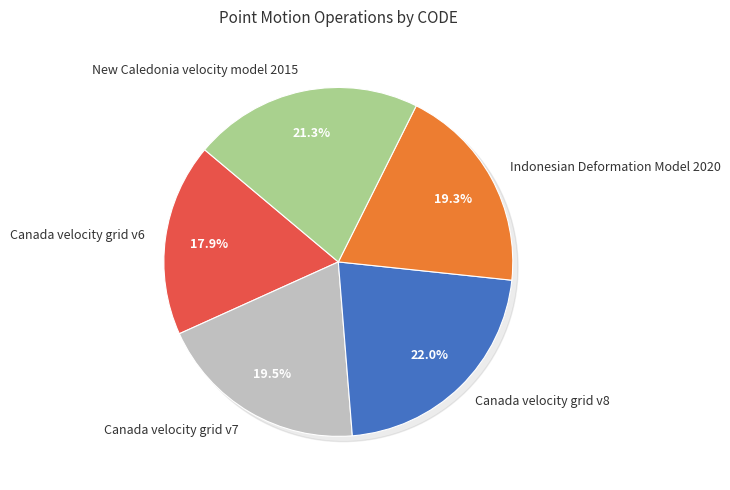

To the nearest percent, what percentage of the pie is Canada velocity grid v7?

20%